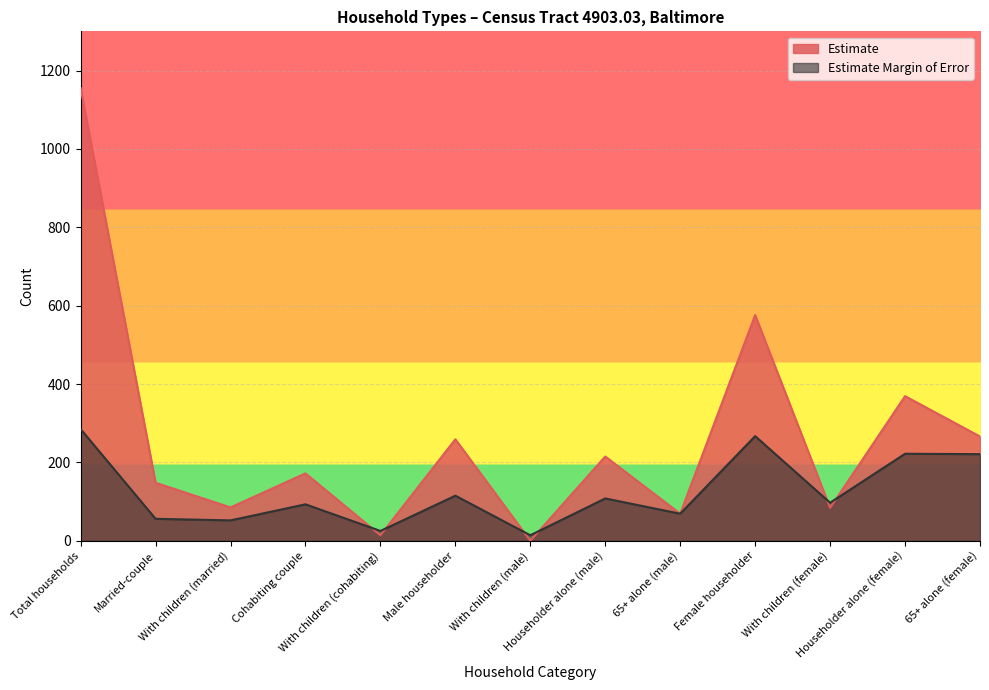

What is the maximum value shown in the chart?

1155